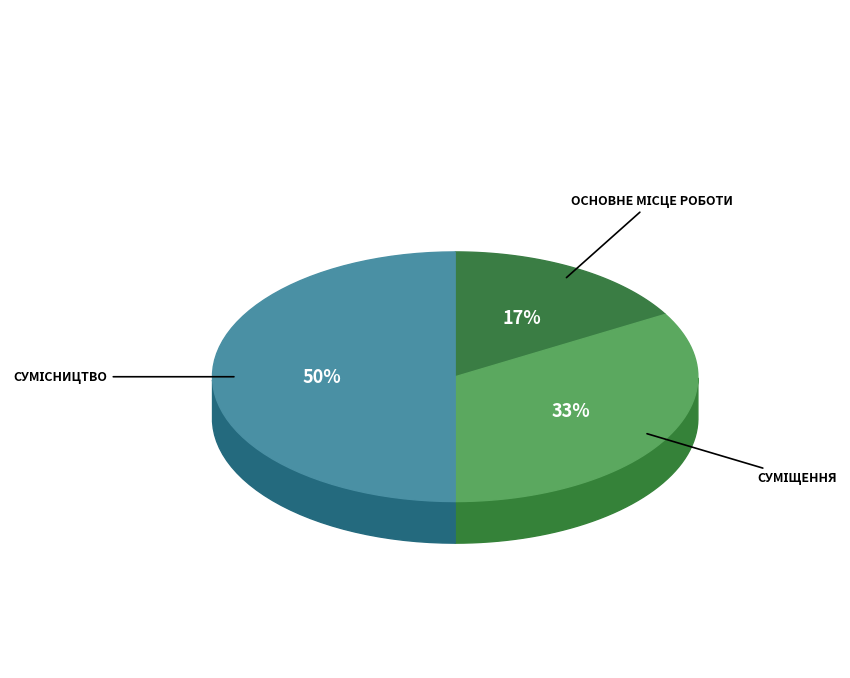

Approximately how many times larger is the value at Суміщення compared to Сумісництво?

0.7